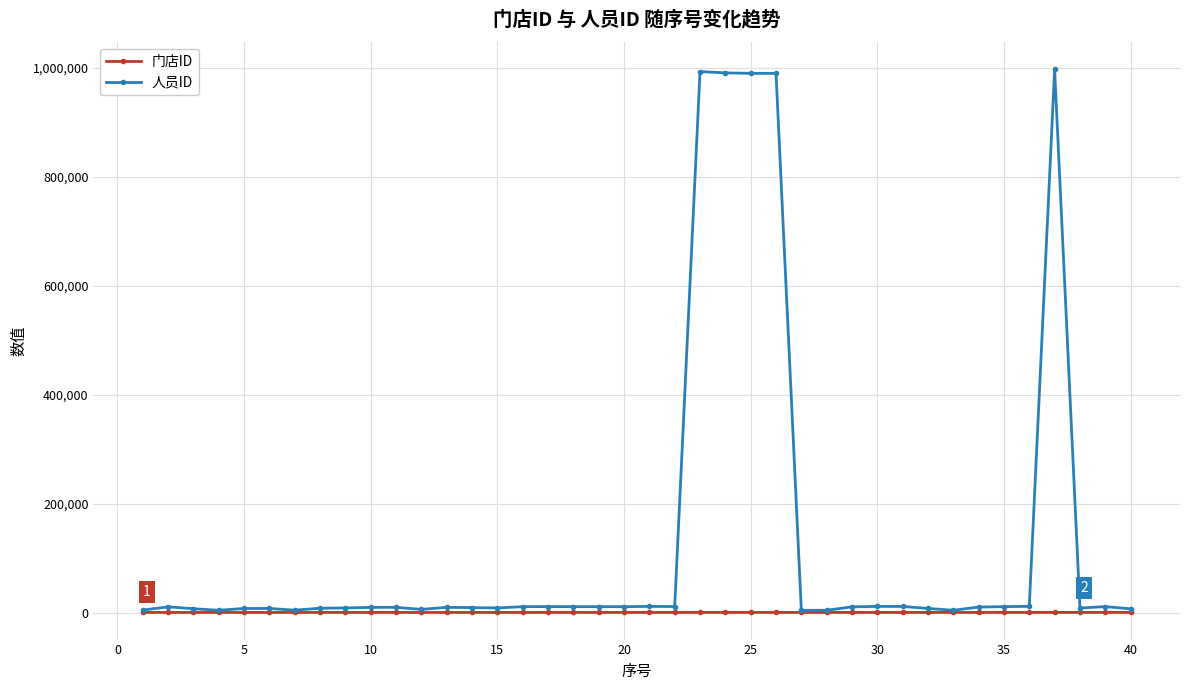

What are all the series names shown in the legend?

门店ID, 人员ID